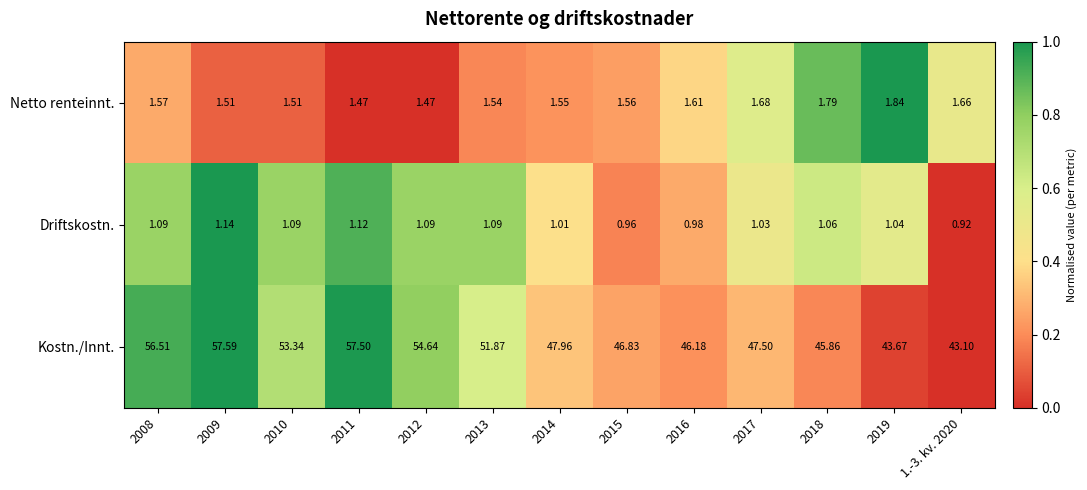

Rank the series at 2012 from highest to lowest value.

Kostn./Innt., Netto renteinnt., Driftskostn.